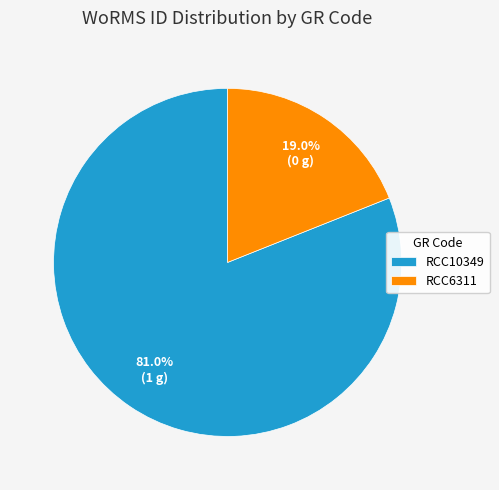

To the nearest percent, what is the combined percentage of RCC10349 and RCC6311?

100%